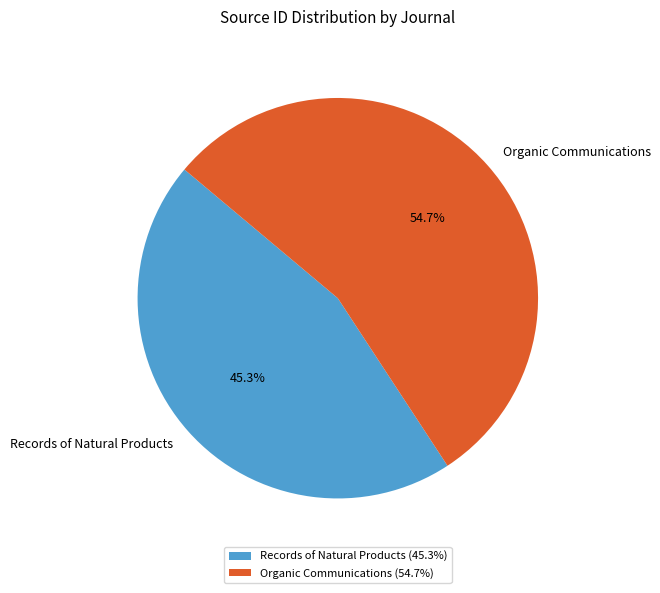

Is there any slice that represents more than half of the pie?

Yes